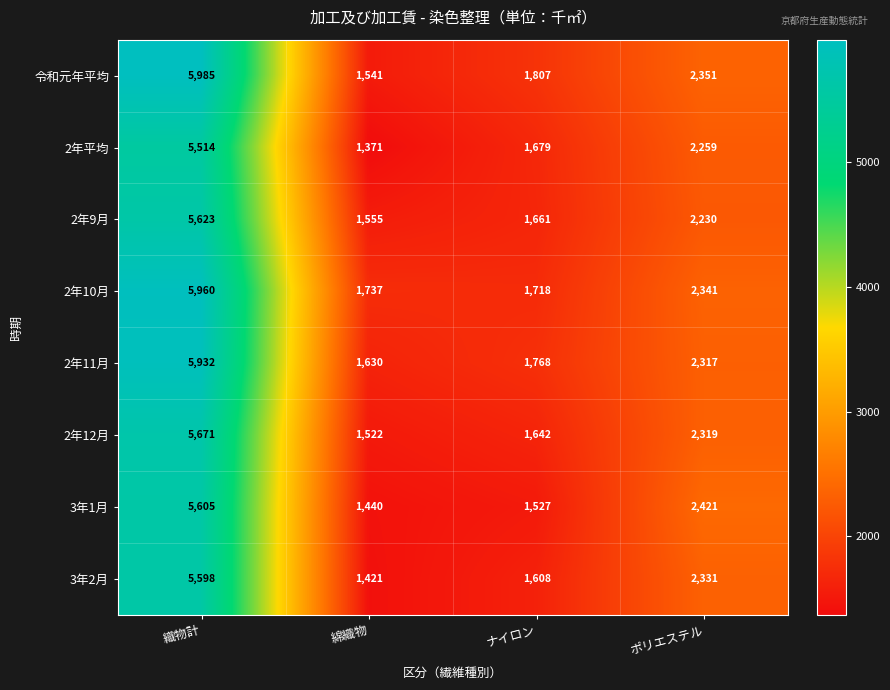

What is the highest value of the 3年1月 series?

5605